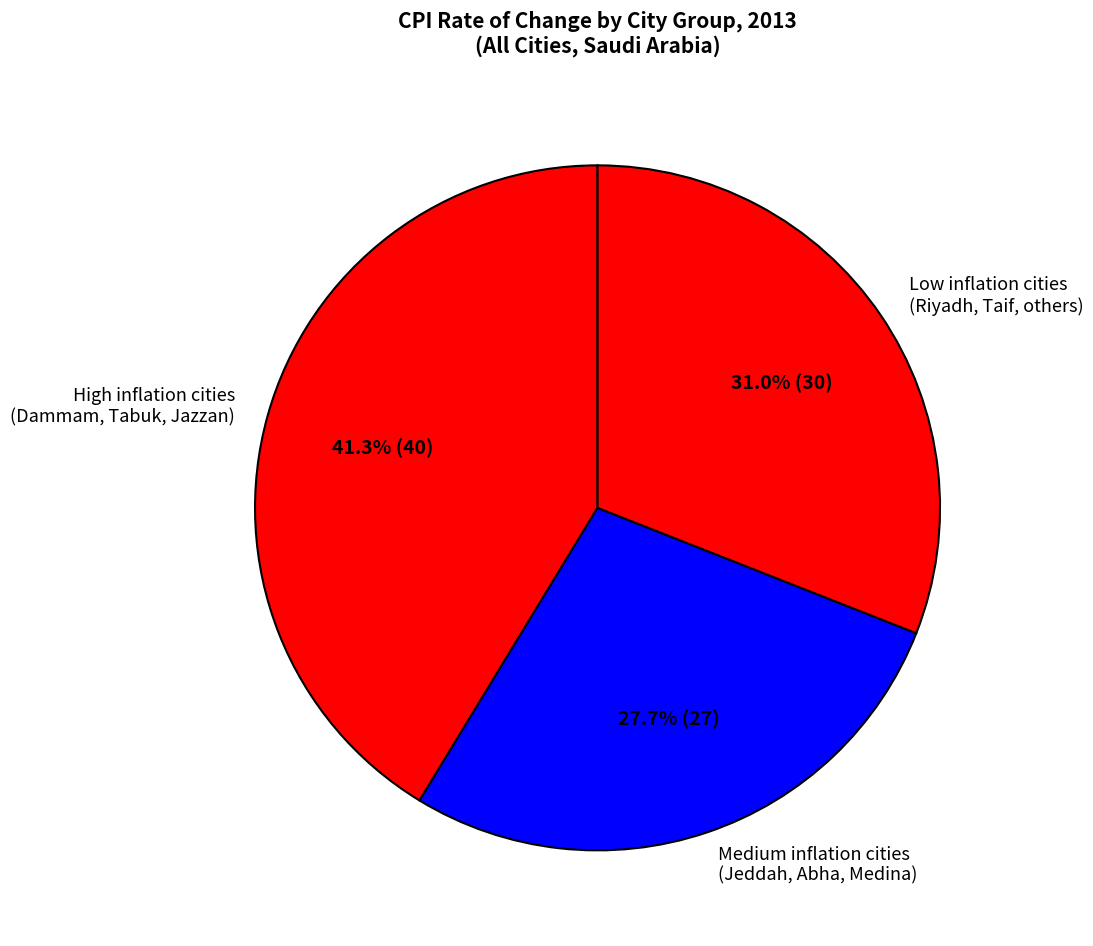

Is there a majority slice in this chart?

No